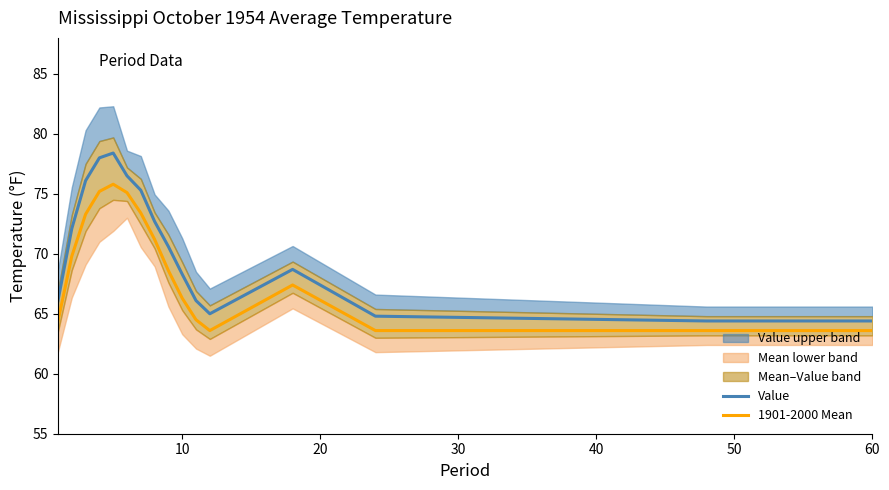

What is the sum of all Value values?

1192.1